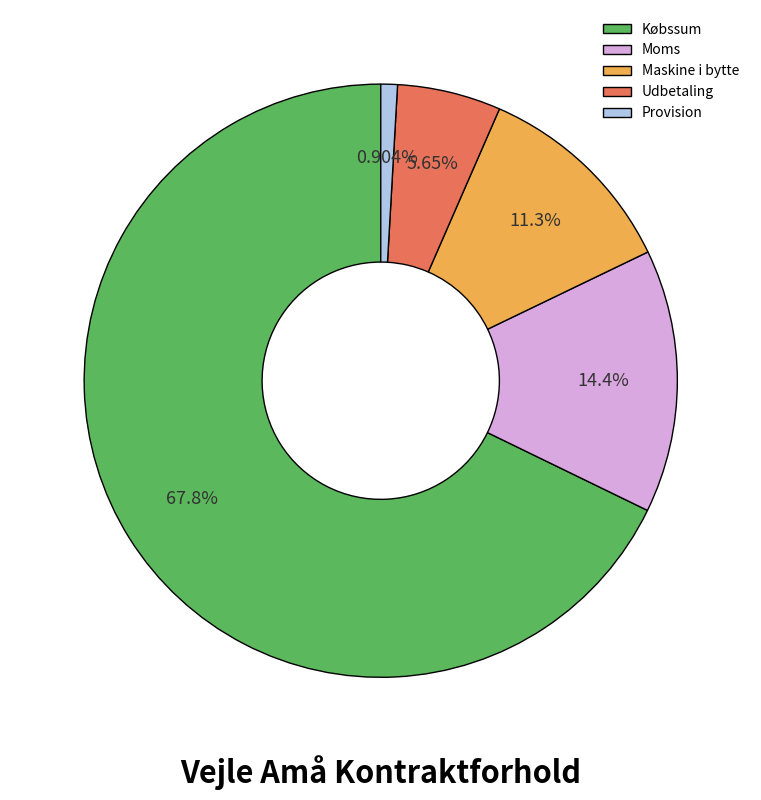

How much of the chart is everything except Maskine i bytte?

88.7%